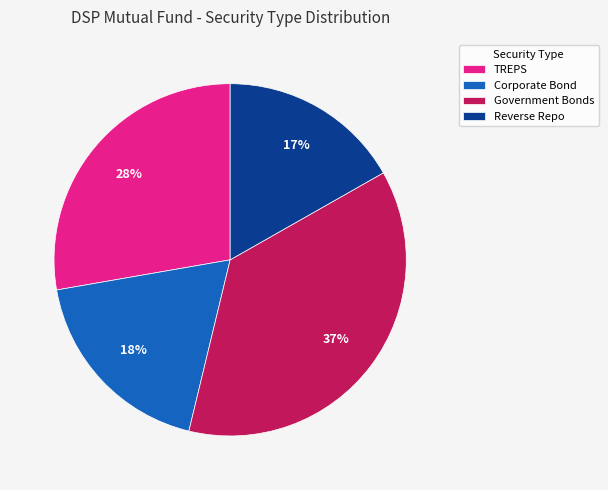

The TREPS slice represents 34% of the pie. True or false?

False